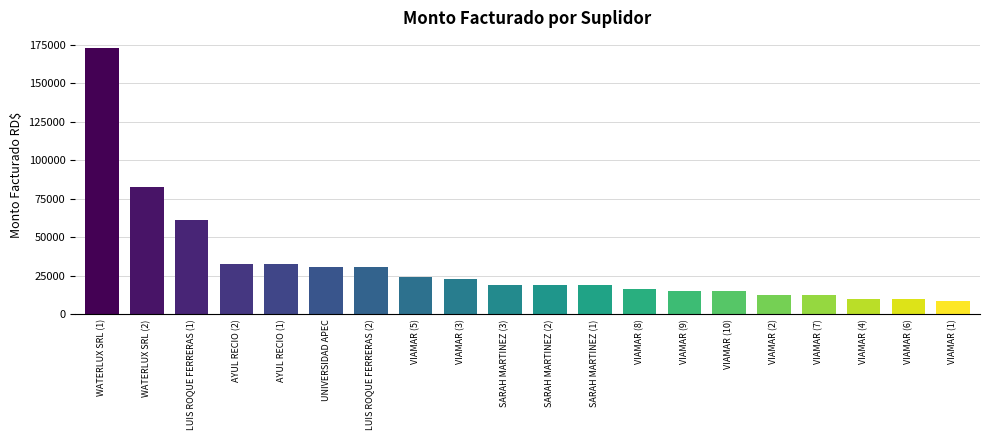

True or false: the data shows 30554.9 at LUIS ROQUE FERRERAS (2).

True